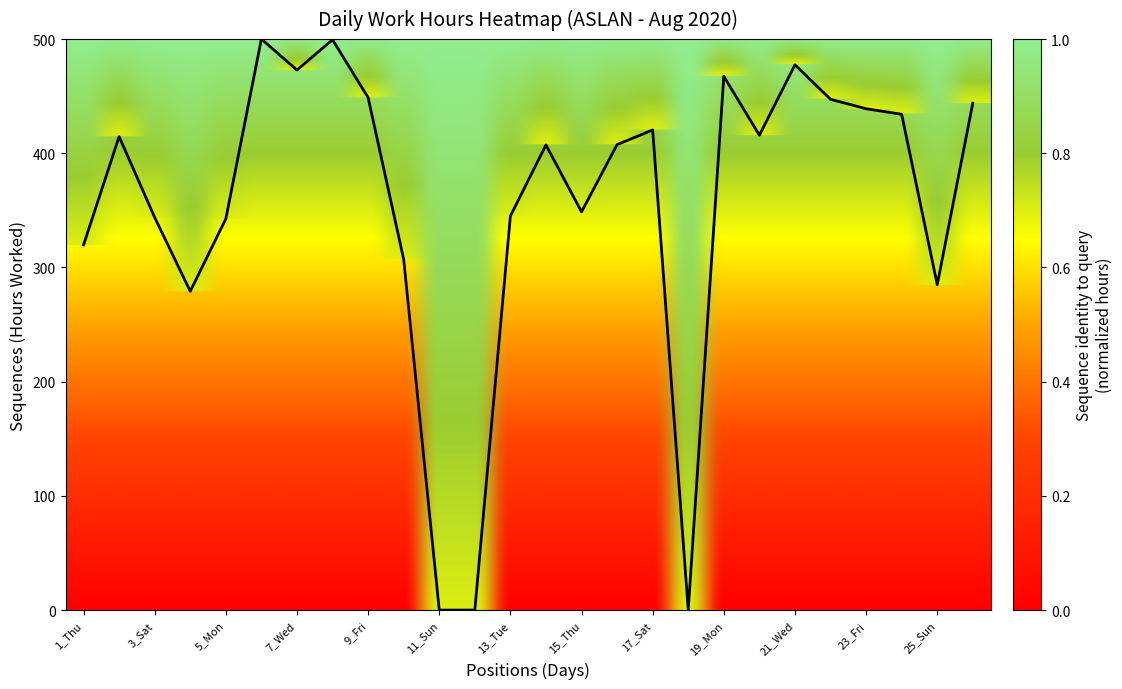

What is the maximum value shown in the chart?

500.0